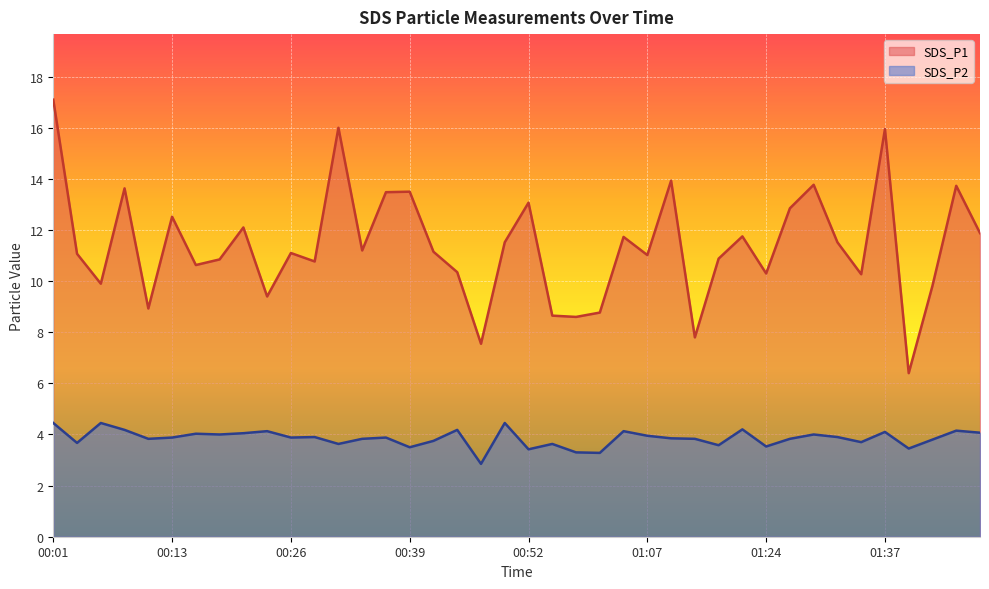

What are all the series names shown in the legend?

SDS_P1, SDS_P2